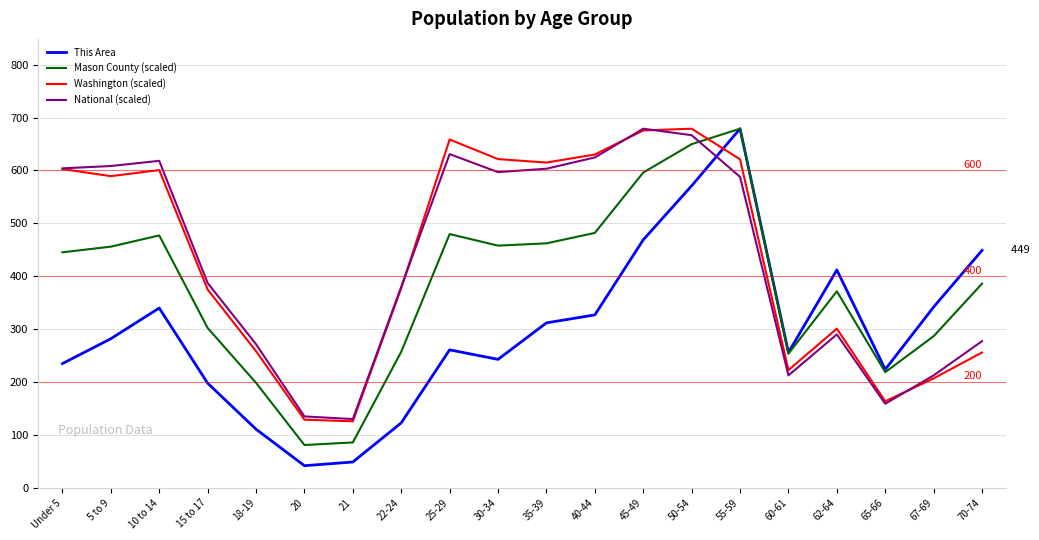

Is this an area chart (filled region under the line)?

No